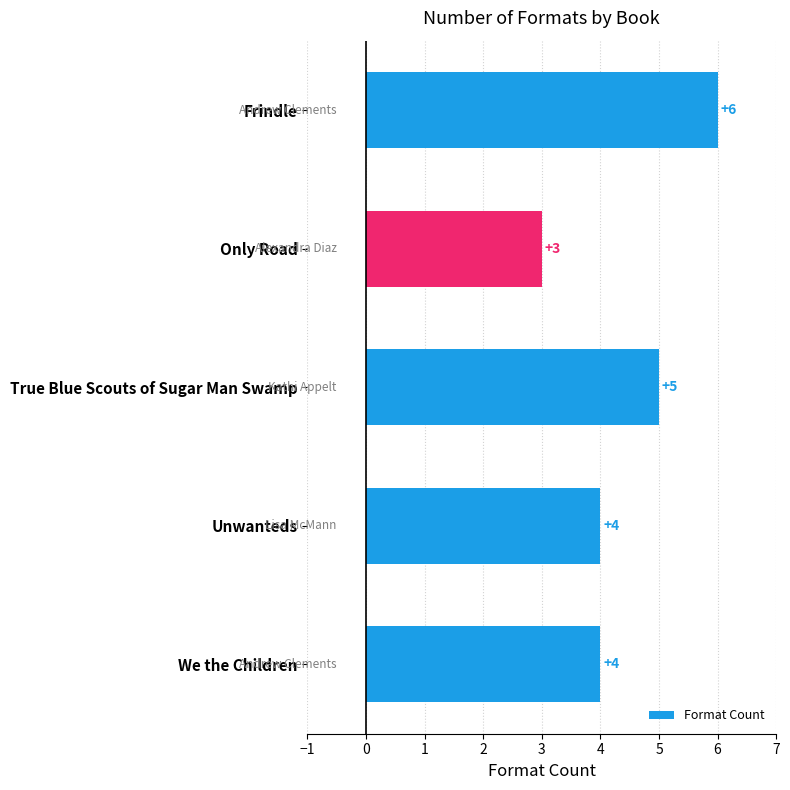

What is the difference between the second highest and second lowest values?

1